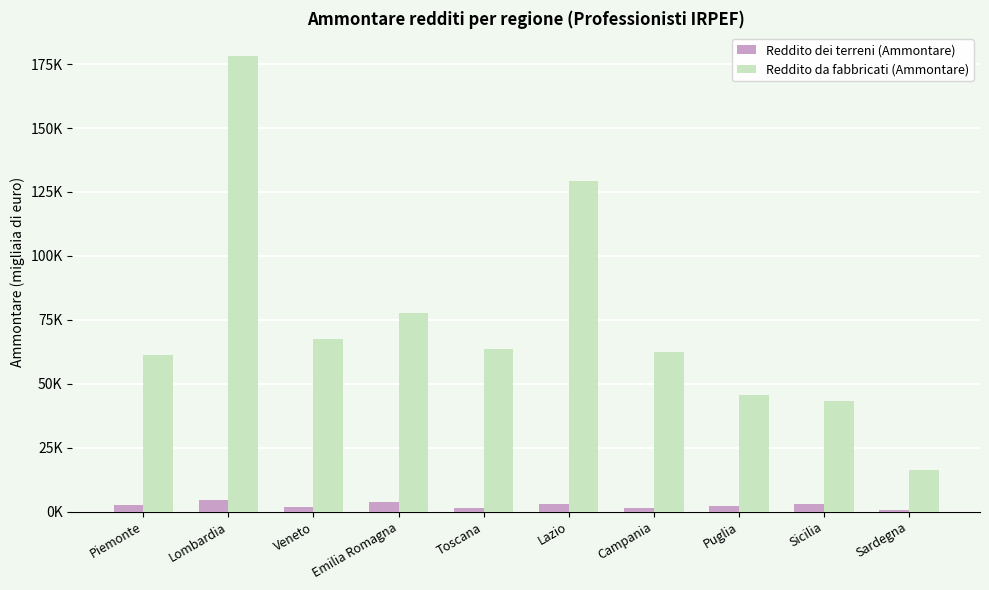

At which category is the sum across all series the highest?

Lombardia